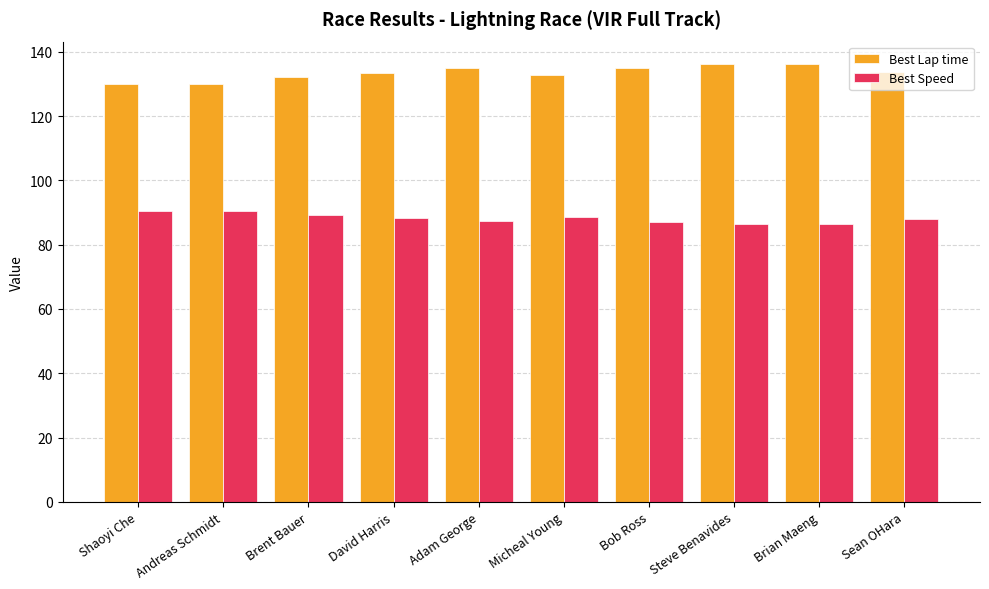

What is the approximate value of Best Lap time at Micheal Young?

133.0